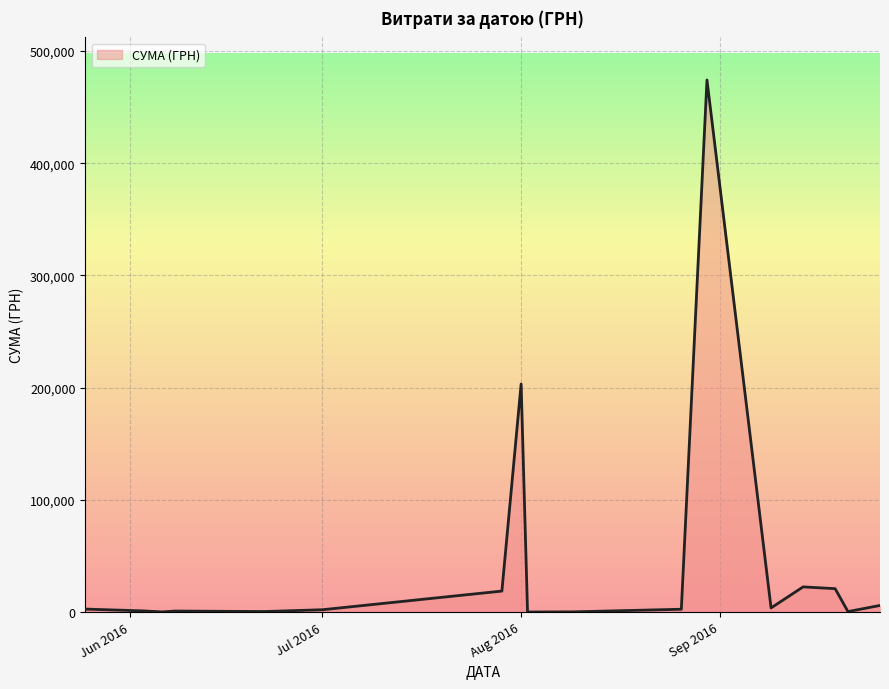

What is the greatest value displayed?

474245.3